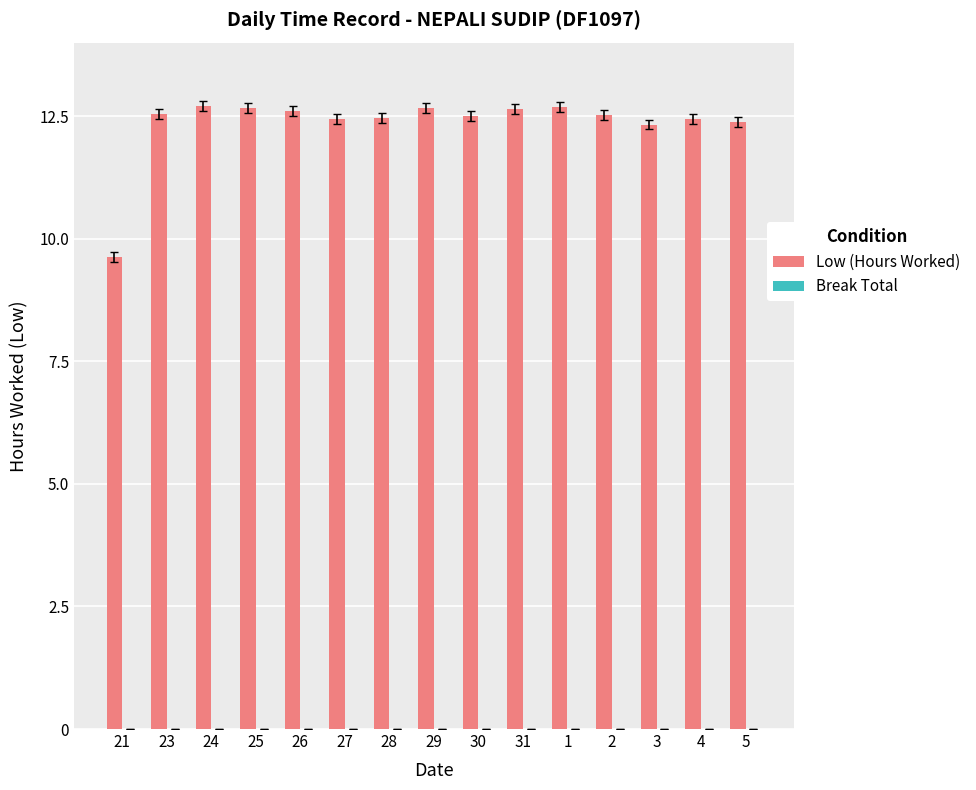

Approximately how many times larger is the value at 5 compared to 24?

1.0